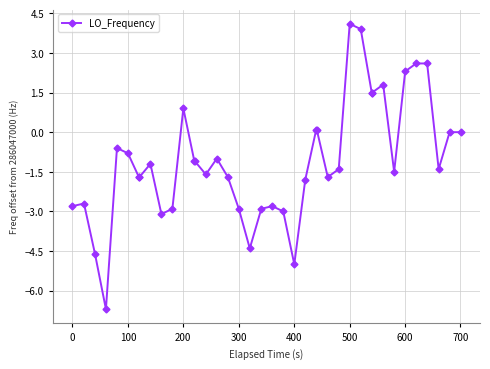

What is the sum of all values?

-42.7